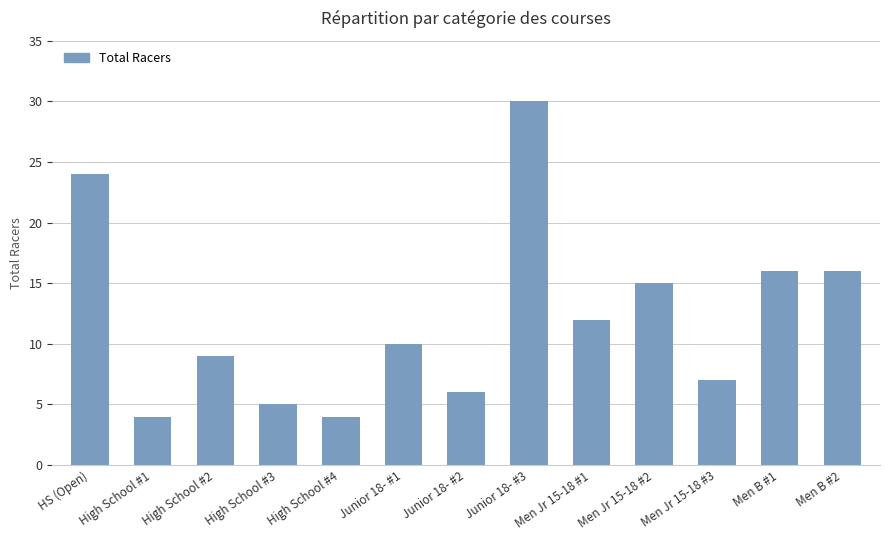

Reading left to right, what are all the values shown in this chart?

24	4	9	5	4	10	6	30	12	15	7	16	16